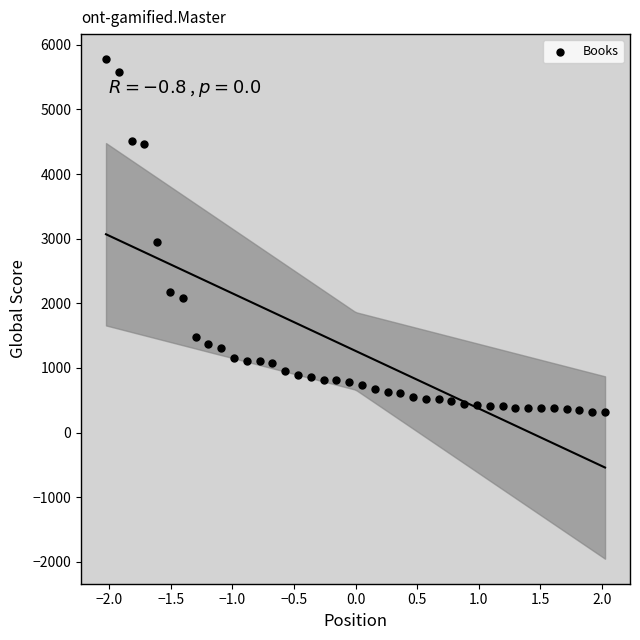

What is the range of Y values (max minus min)?

5453